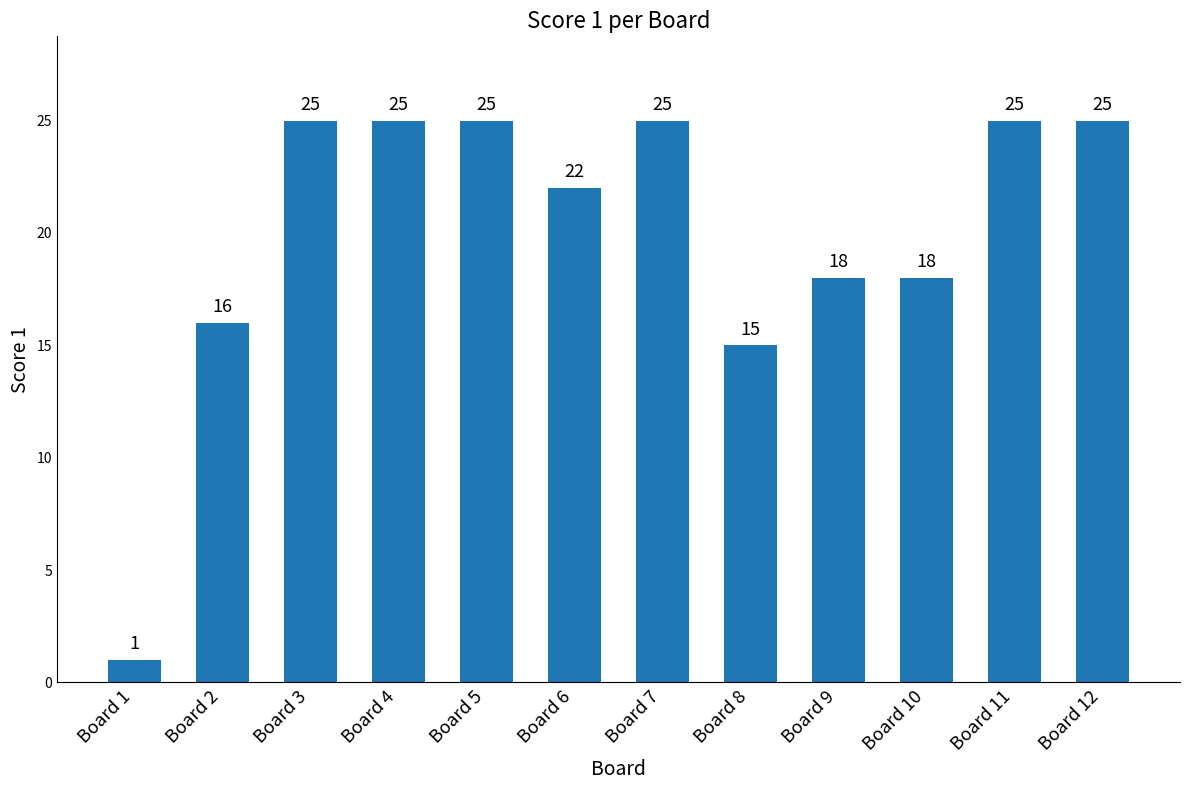

Reading left to right, list all the values displayed in this chart.

Board 1=1	Board 2=16	Board 3=25	Board 4=25	Board 5=25	Board 6=22	Board 7=25	Board 8=15	Board 9=18	Board 10=18	Board 11=25	Board 12=25